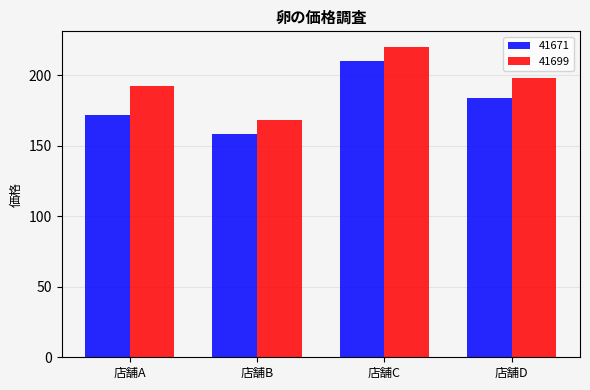

What is the spread (max minus min) of values at 店舗D?

14